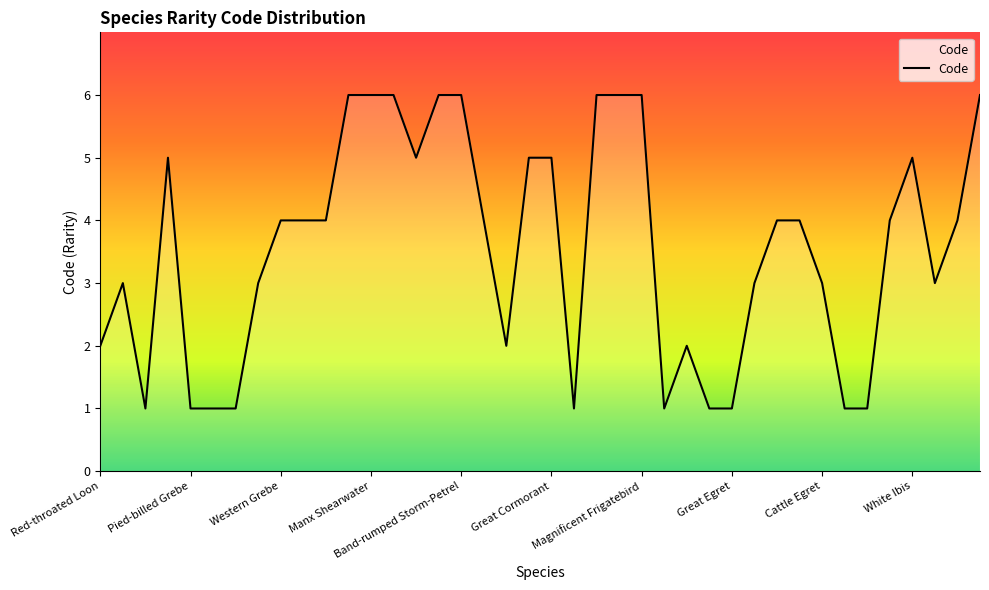

What is the greatest value displayed?

6